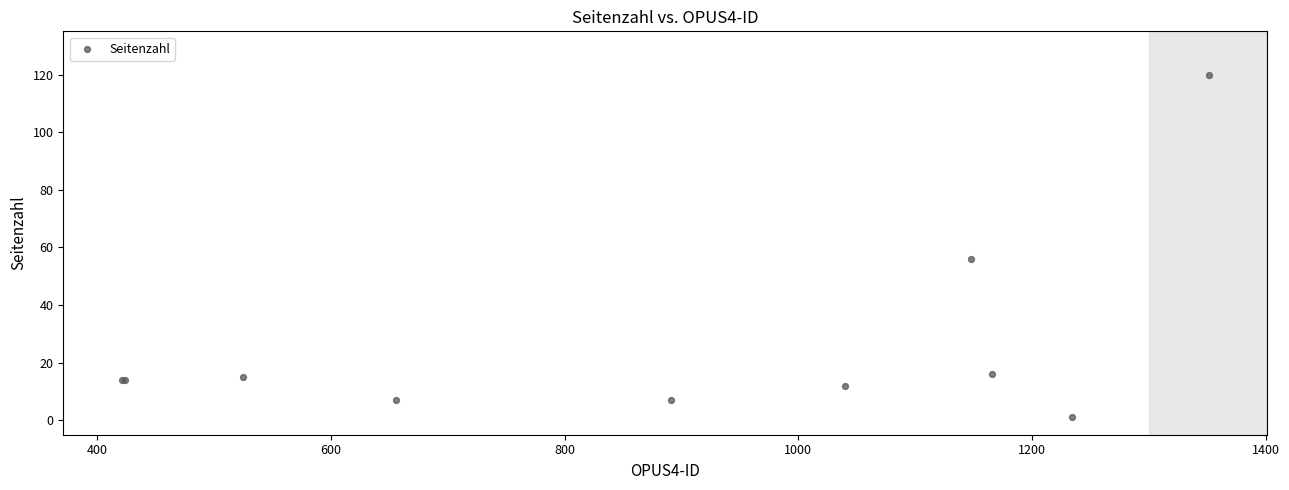

What Y value in the scatter plot is closest to 60?

56